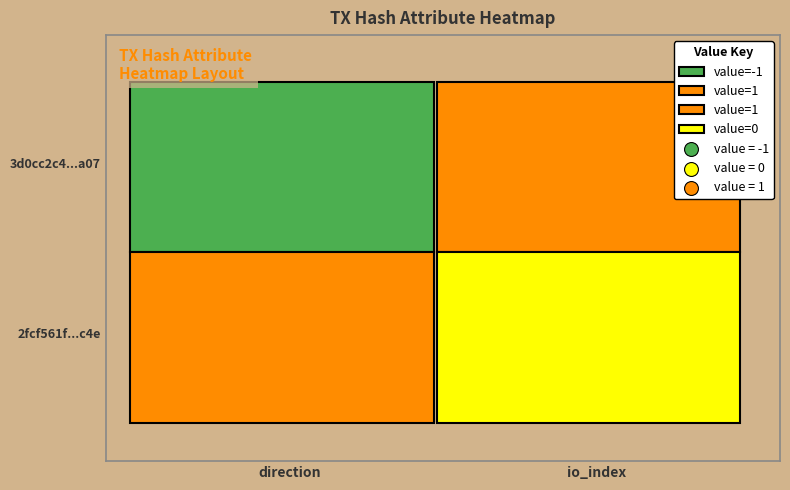

List the series in order of their peak value, highest first.

3d0cc2c4eecdd3a30c58dcfa7cb9f618a114a07, 2fcf561f1277ce6bc8312b05c3e7681042cd2c4